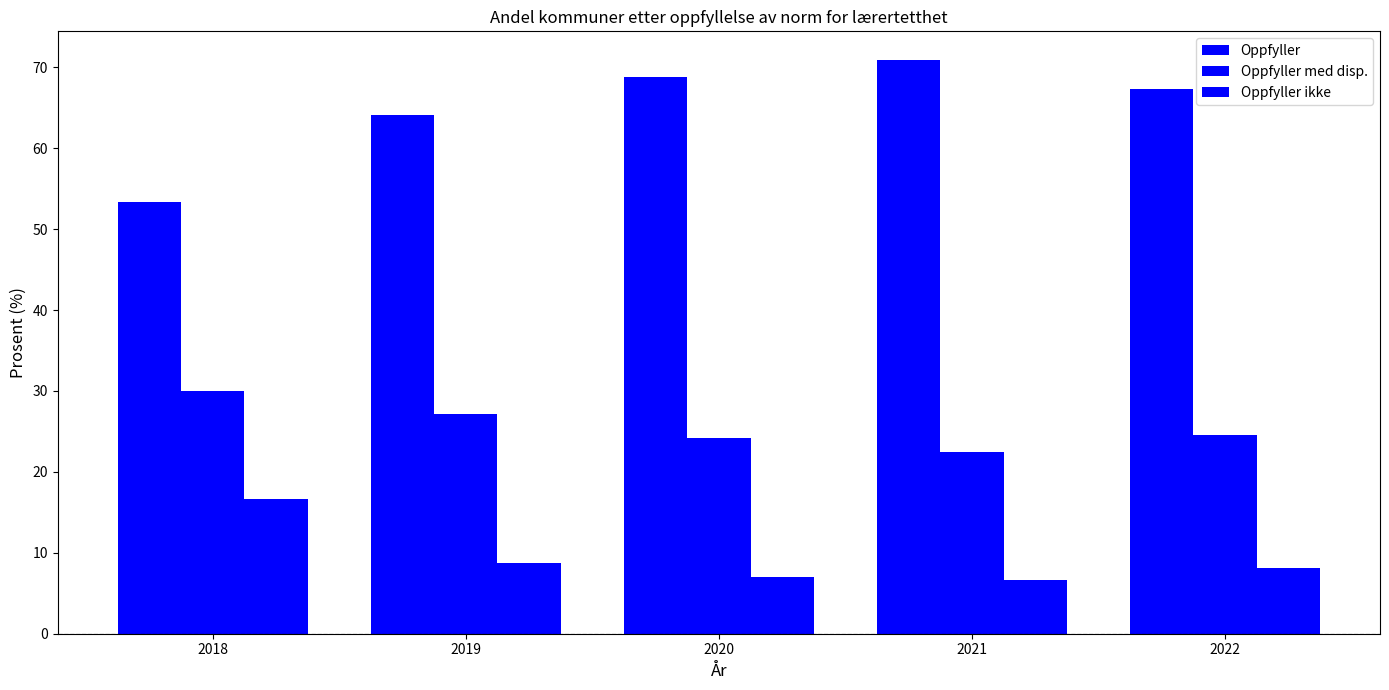

Rank the series by their average value, from lowest to highest.

Oppfyller ikke, Oppfyller med disp., Oppfyller